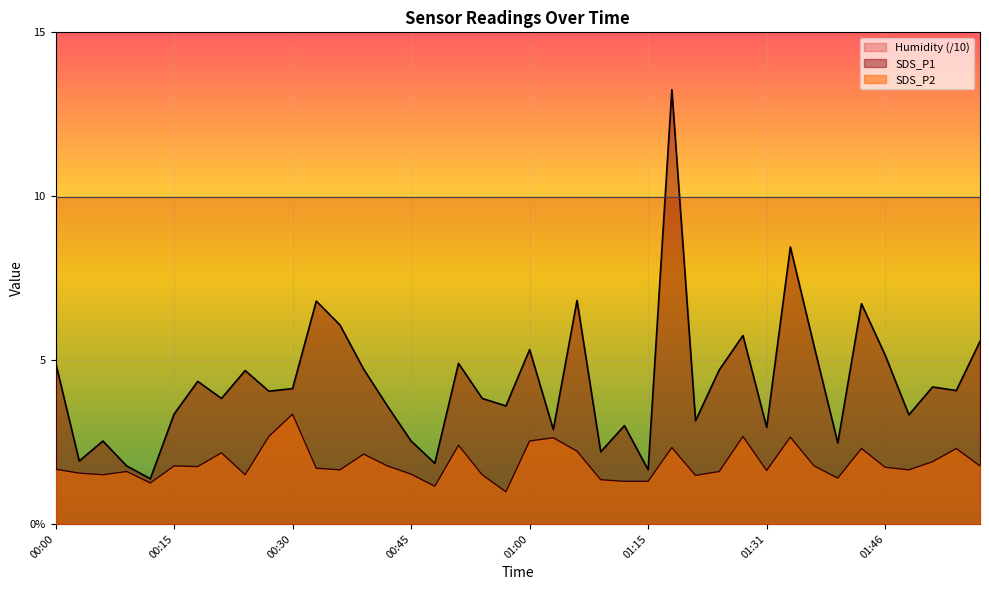

Where is the first local minimum for SDS_P1?

00:03